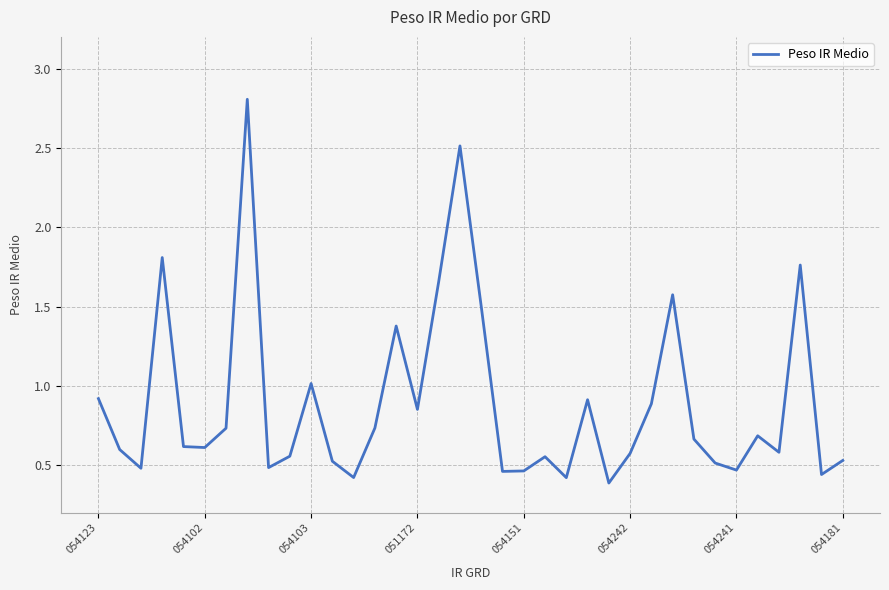

How many interior local peaks (higher than both neighbors) does the data have?

10